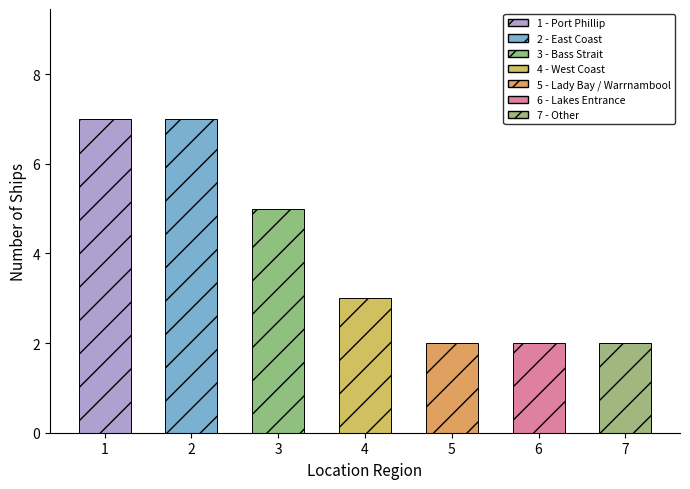

What is the difference between the second highest and second lowest values?

5